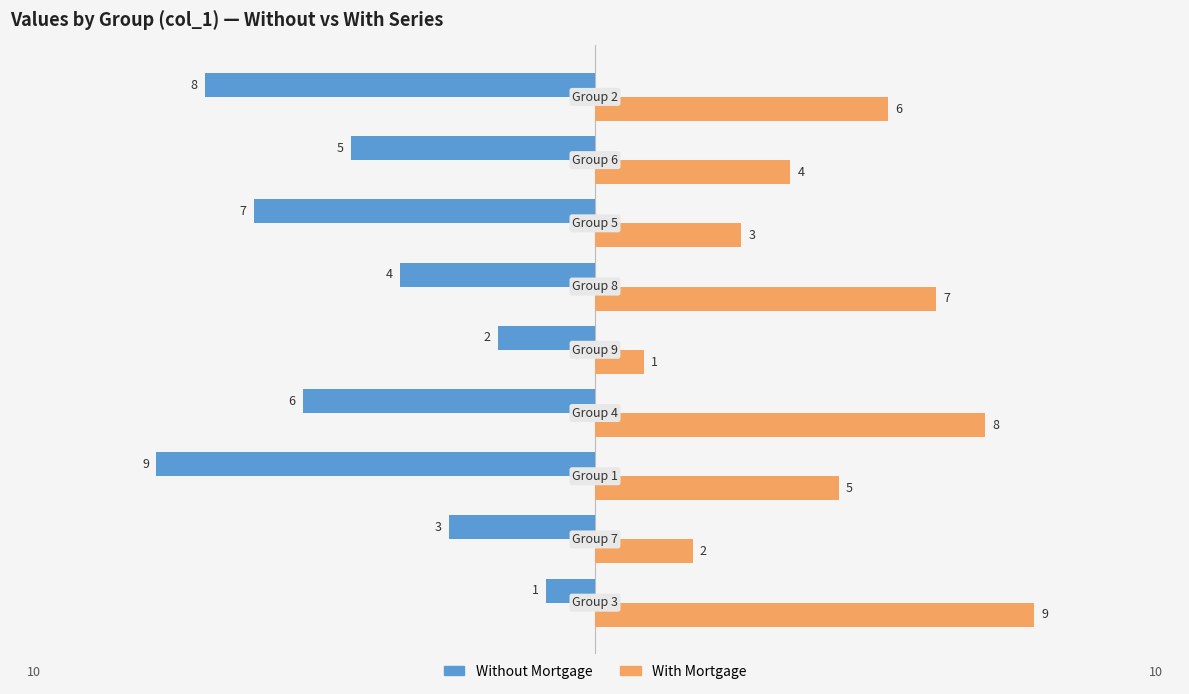

List the series in order of their overall mean, lowest first.

Without Mortgage, With Mortgage